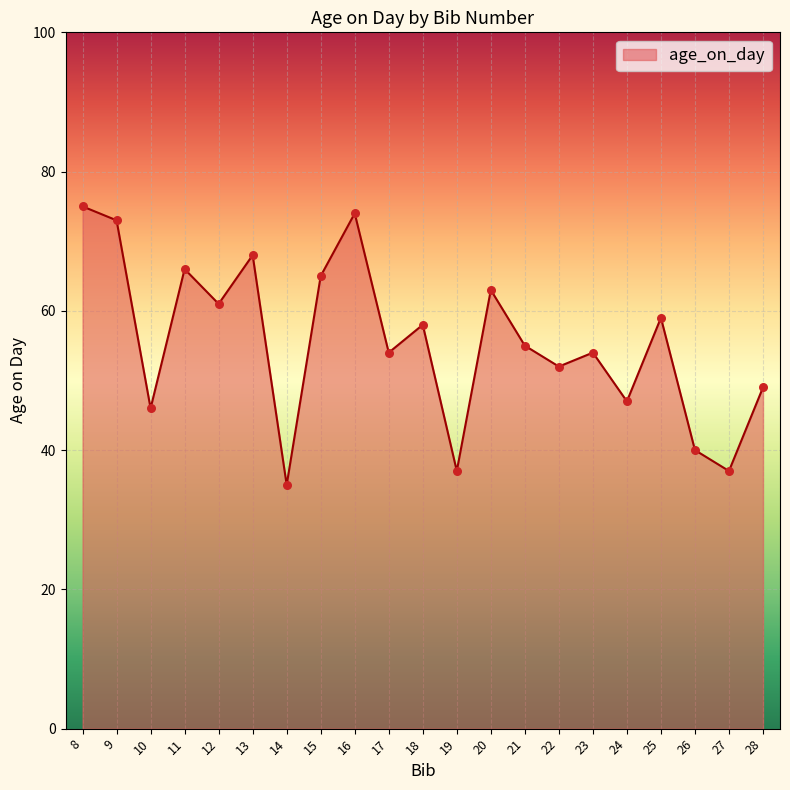

Which has a higher value, 28 or 23?

23